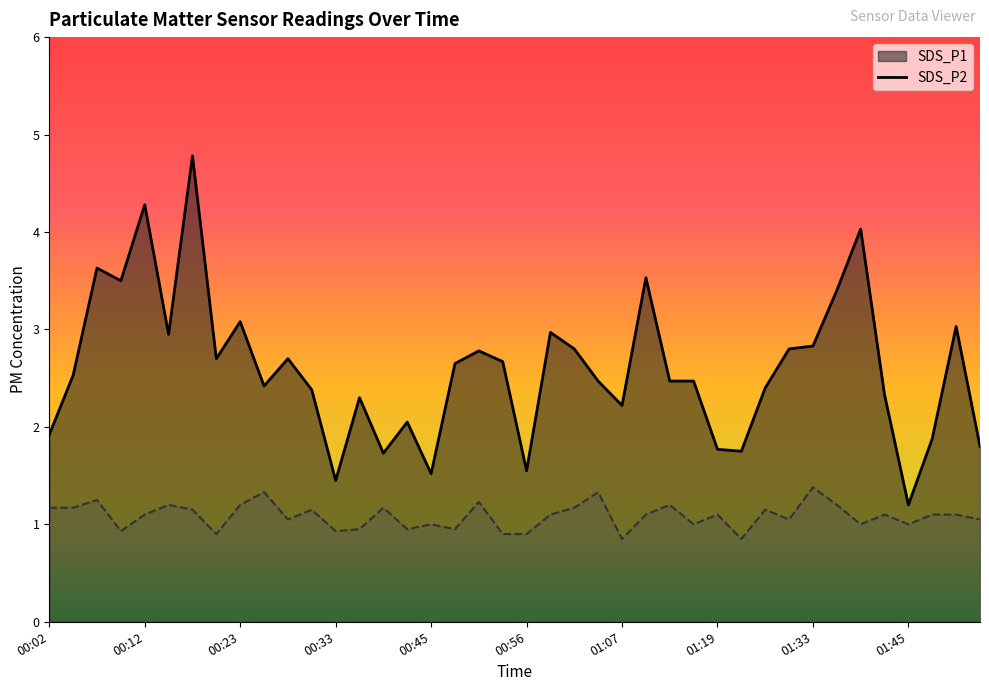

What is the label of the 33rd point from the right?

00:21